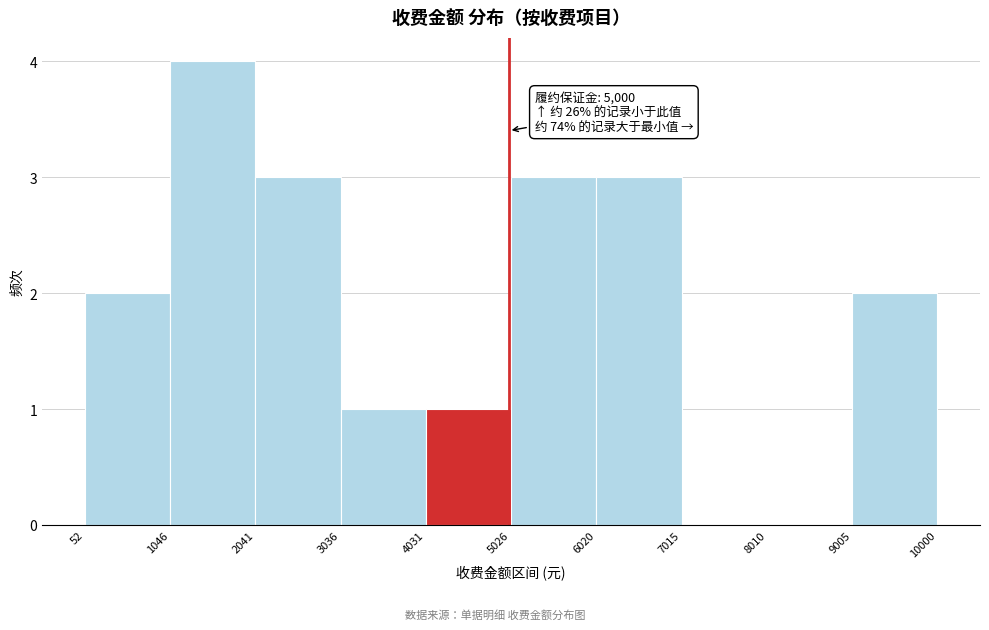

Over which range of the x-axis is the bar tallest?

1046 to 2041